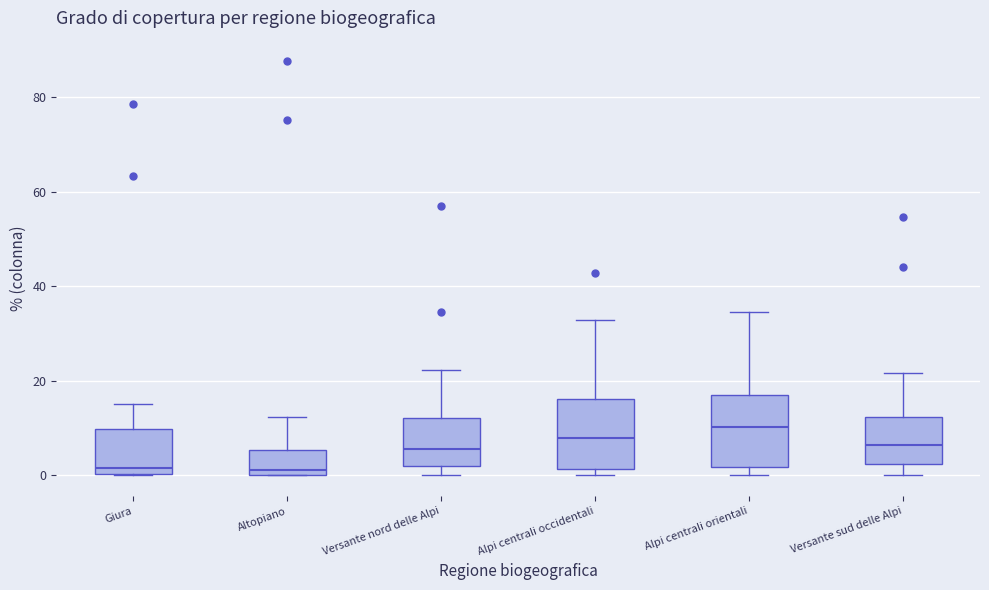

Where is the lower edge of the box for Versante sud delle Alpi on the y-axis? The values are not printed on the chart, so give them approximately, as read against the axis.

2